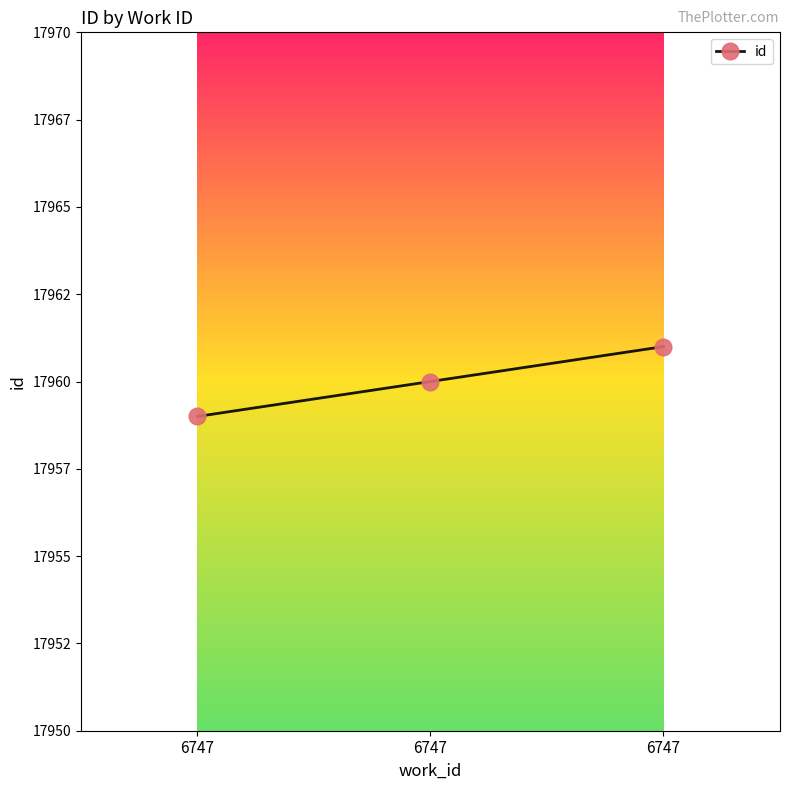

The value at 6747 is 17960. True or false?

True